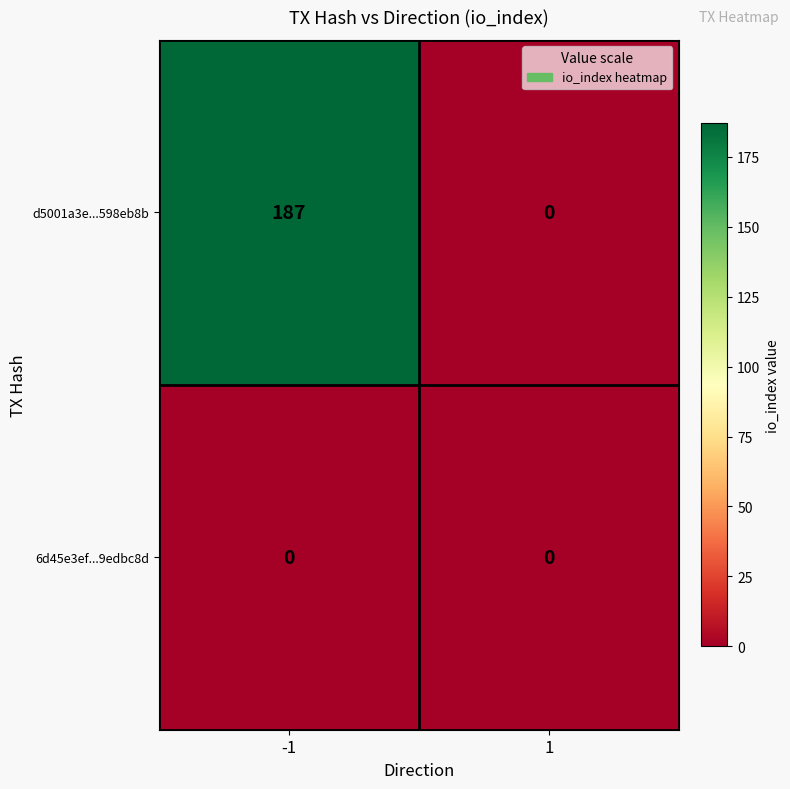

Is it true that d5001a3e...598eb8b equals 96 at -1?

False